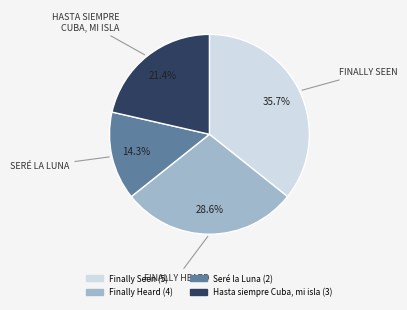

Is it true that Hasta siempre Cuba, mi isla is 21% of the pie?

True